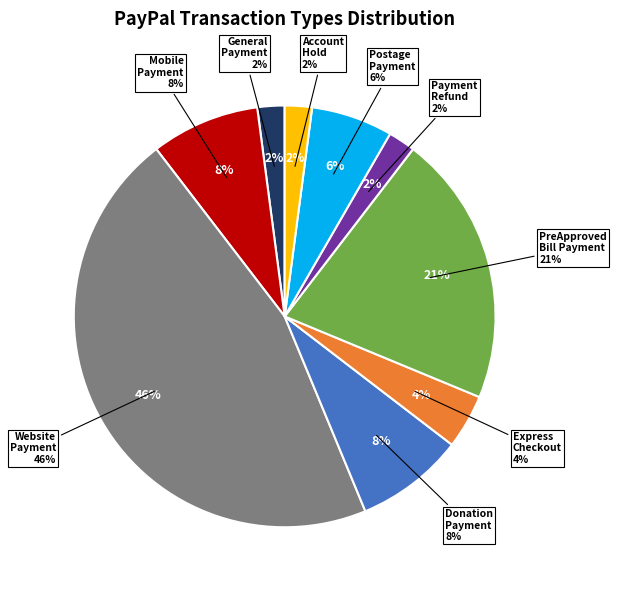

To the nearest percent, what percentage of the pie is Account Hold for Open Authorization?

2%